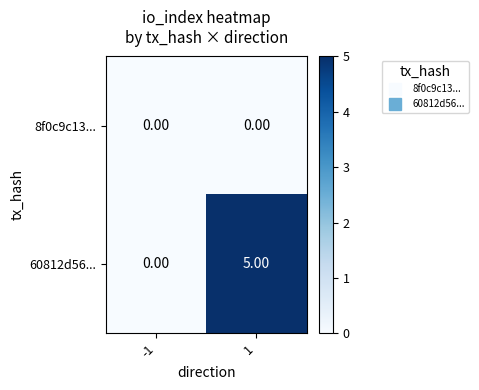

What is the difference between the highest and lowest values at 1?

5